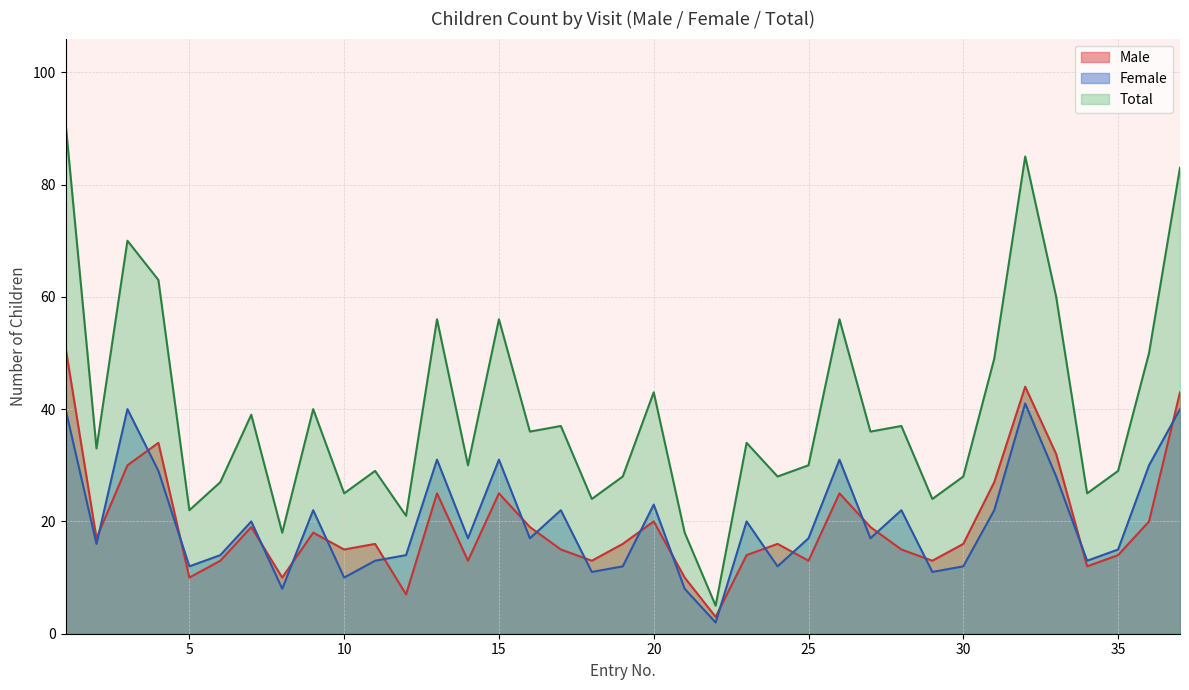

What are all the series names shown in the legend?

Male, Female, Total